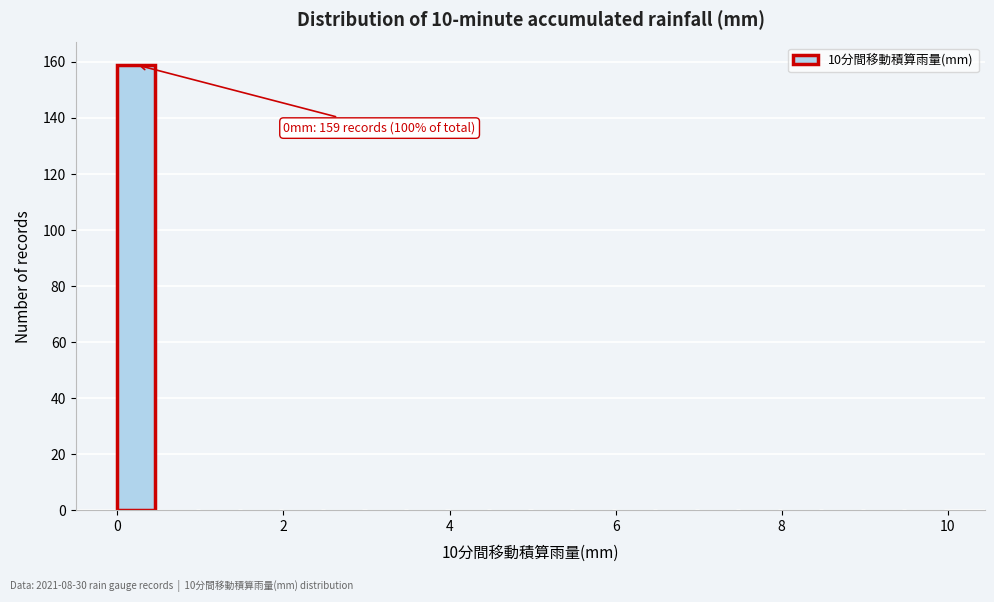

Read against the x-axis, roughly where is the centre of the tallest bar?

0.2